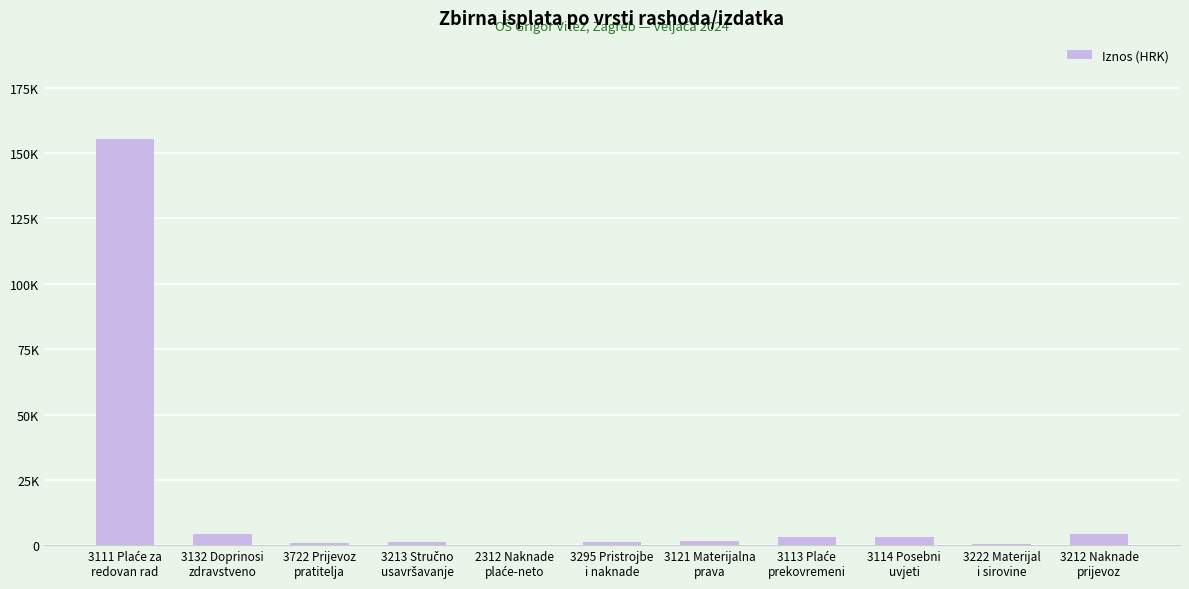

Are the bars horizontal?

No